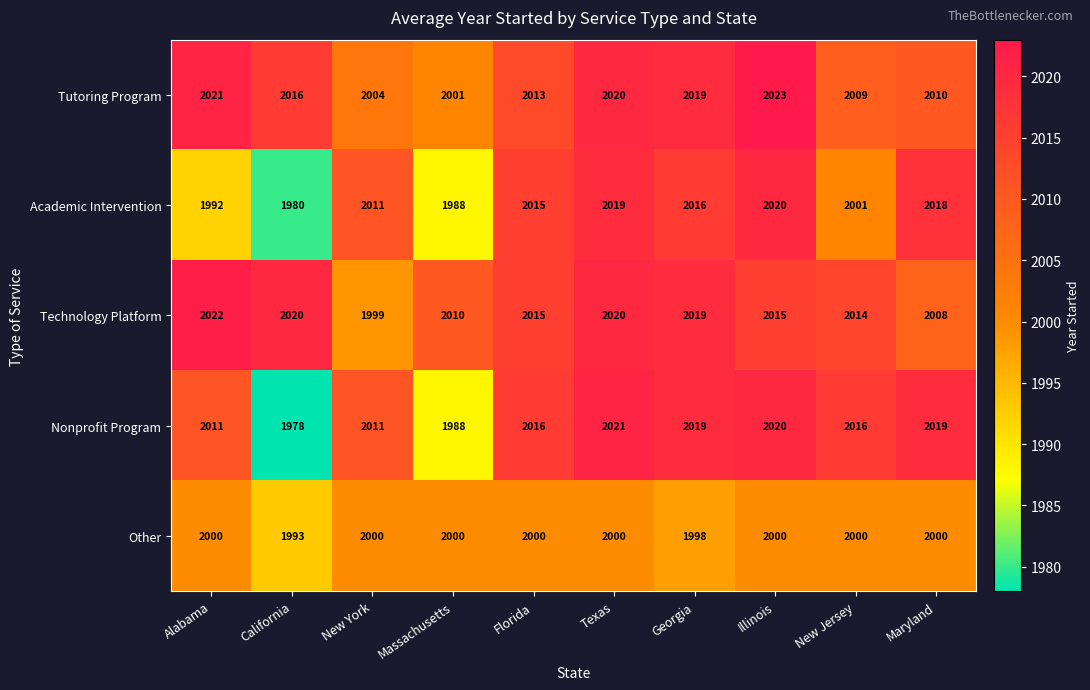

How many values in the Technology Platform series are below 2015?

4